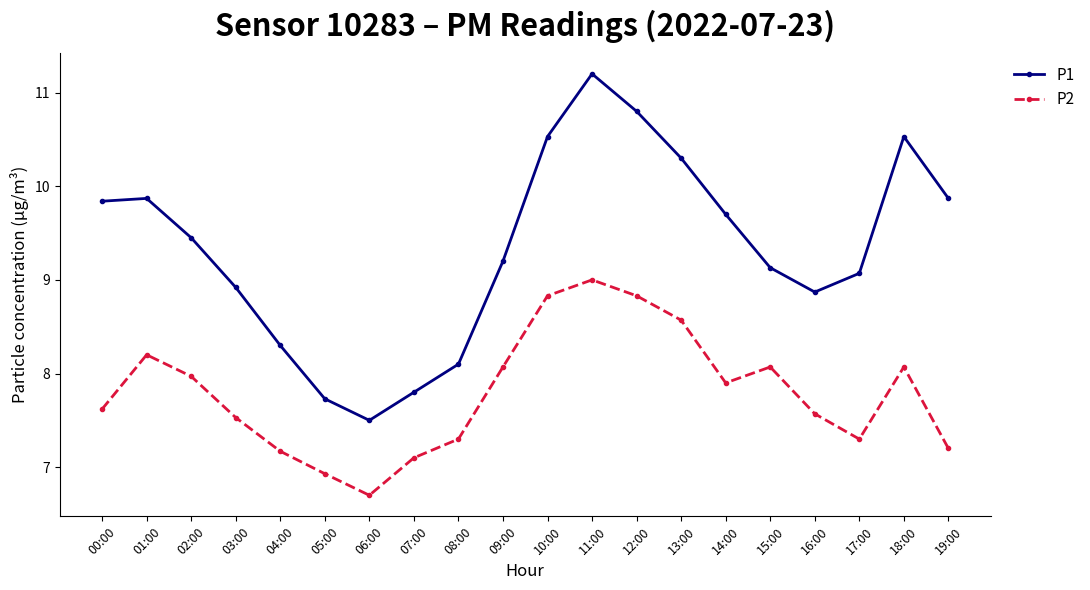

Read the P2 value at 15:00.

8.1